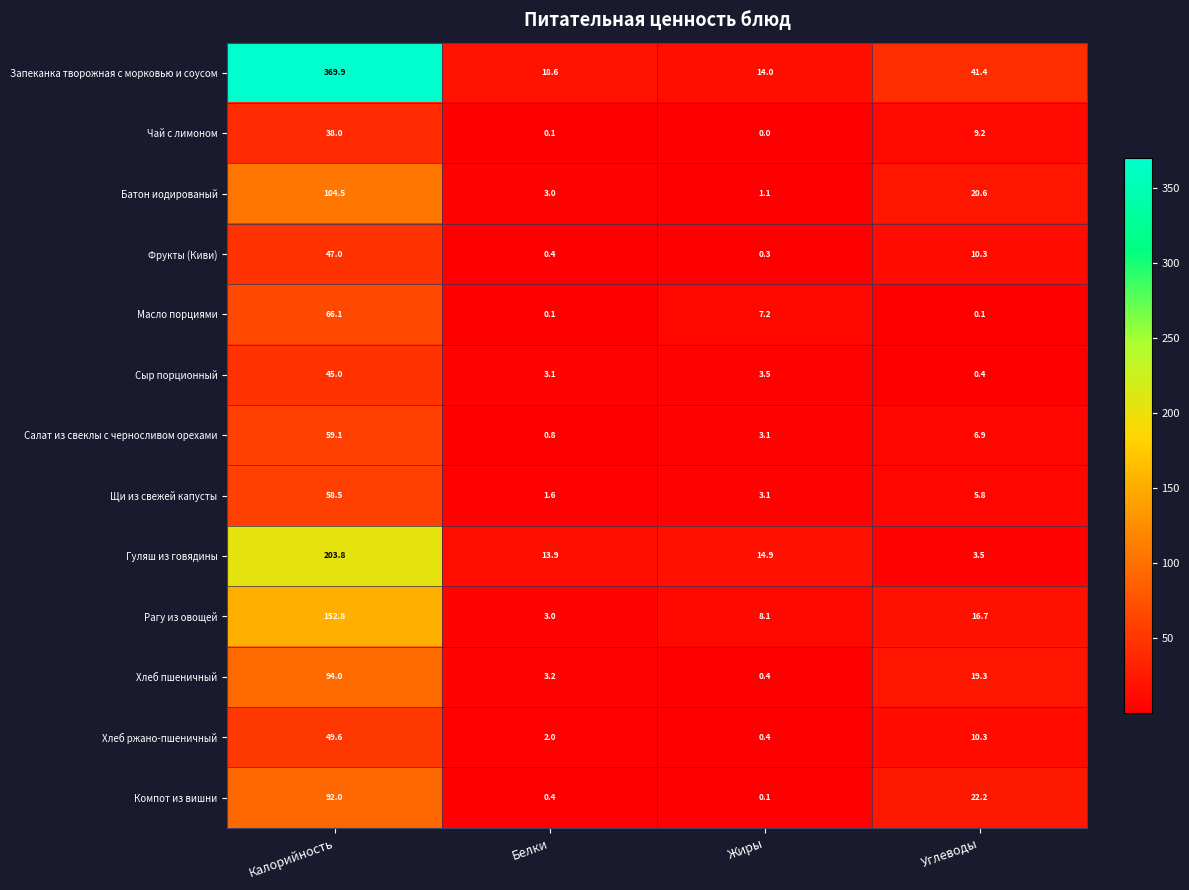

Rank the series by their maximum value, from lowest to highest.

Чай с лимоном, Сыр порционный, Фрукты (Киви), Хлеб ржано-пшеничный, Щи из свежей капусты, Салат из свеклы с черносливом орехами, Масло порциями, Компот из вишни, Хлеб пшеничный, Батон иодированый, Рагу из овощей, Гуляш из говядины, Запеканка творожная с морковью и соусом